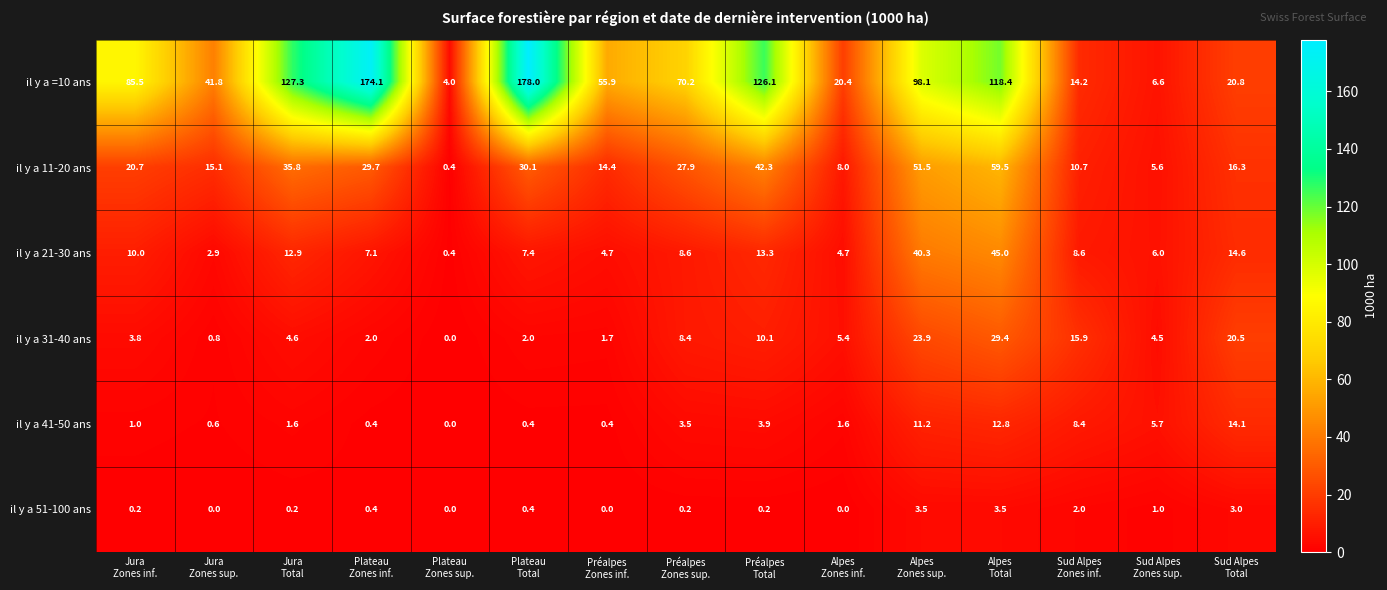

What is the difference between the maximum and second lowest values in the il y a 51-100 ans series?

3.5